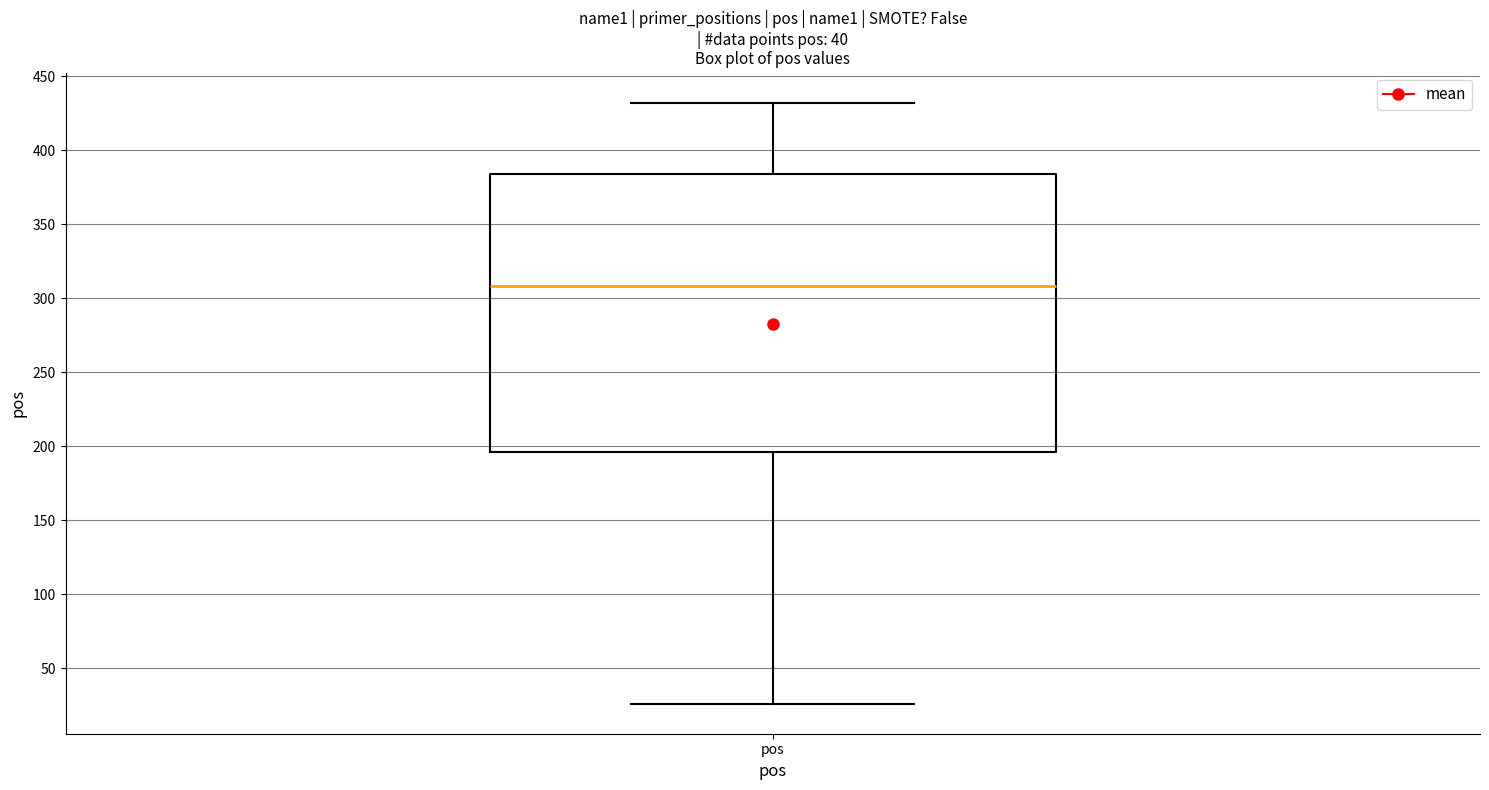

Where does the lower whisker of the box for pos end on the y-axis? The values are not printed on the chart, so give them approximately, as read against the axis.

25